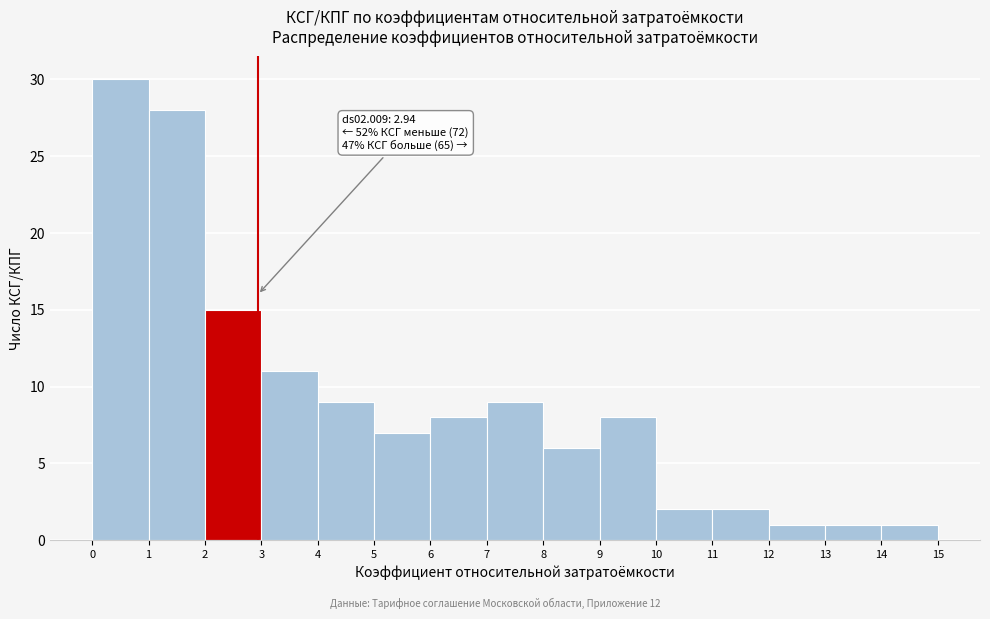

Over which range of the x-axis is the bar tallest?

0 to 1